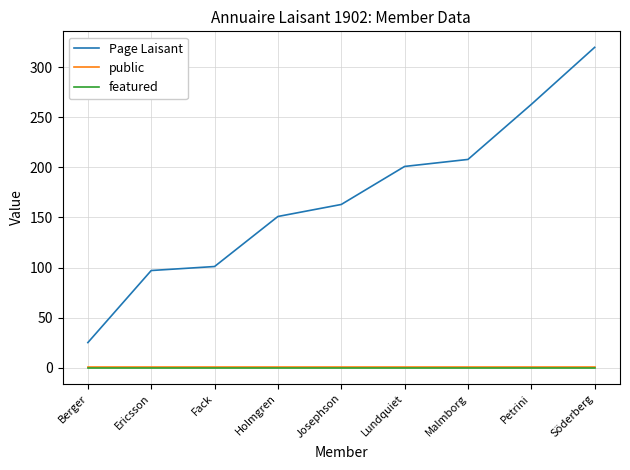

How many values in the Page Laisant series are below 163?

4